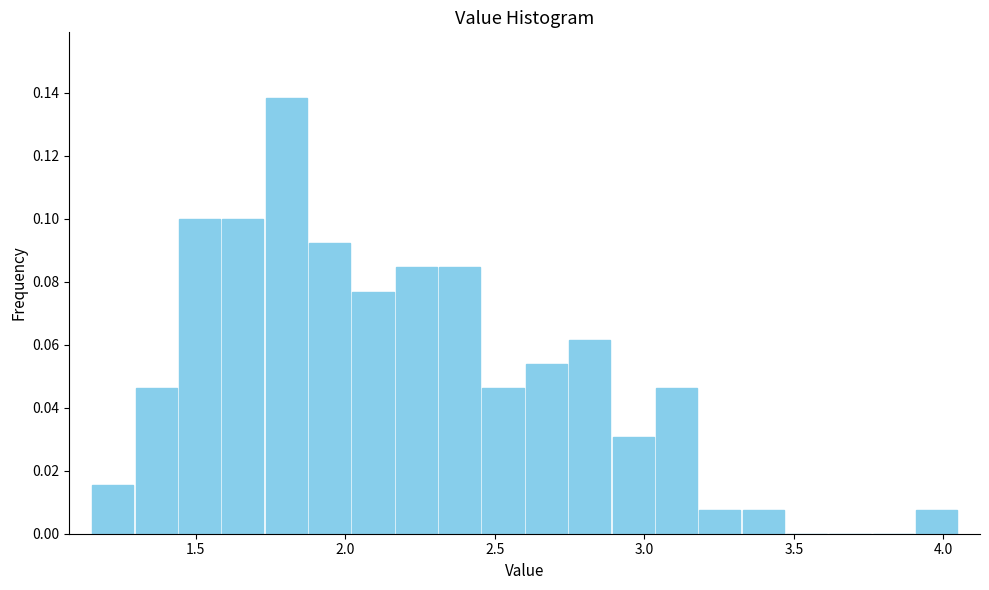

Around what value on the x-axis is the tallest bar? Give the approximate position of its centre, as read against the axis.

1.80